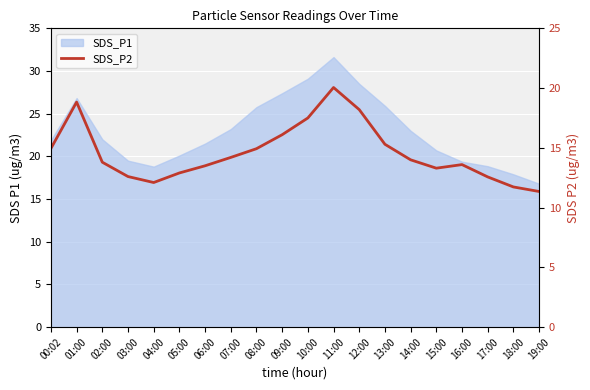

What is the ratio of the value at 15:00 to the value at 17:00?

1.1